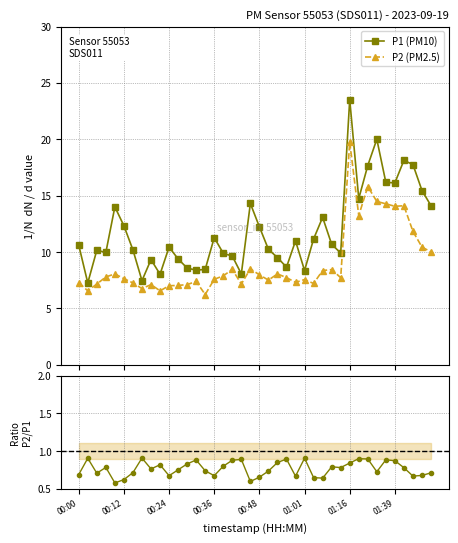

List the series in order of their peak value, lowest first.

P2/P1 ratio, P2 (PM2.5), P1 (PM10)